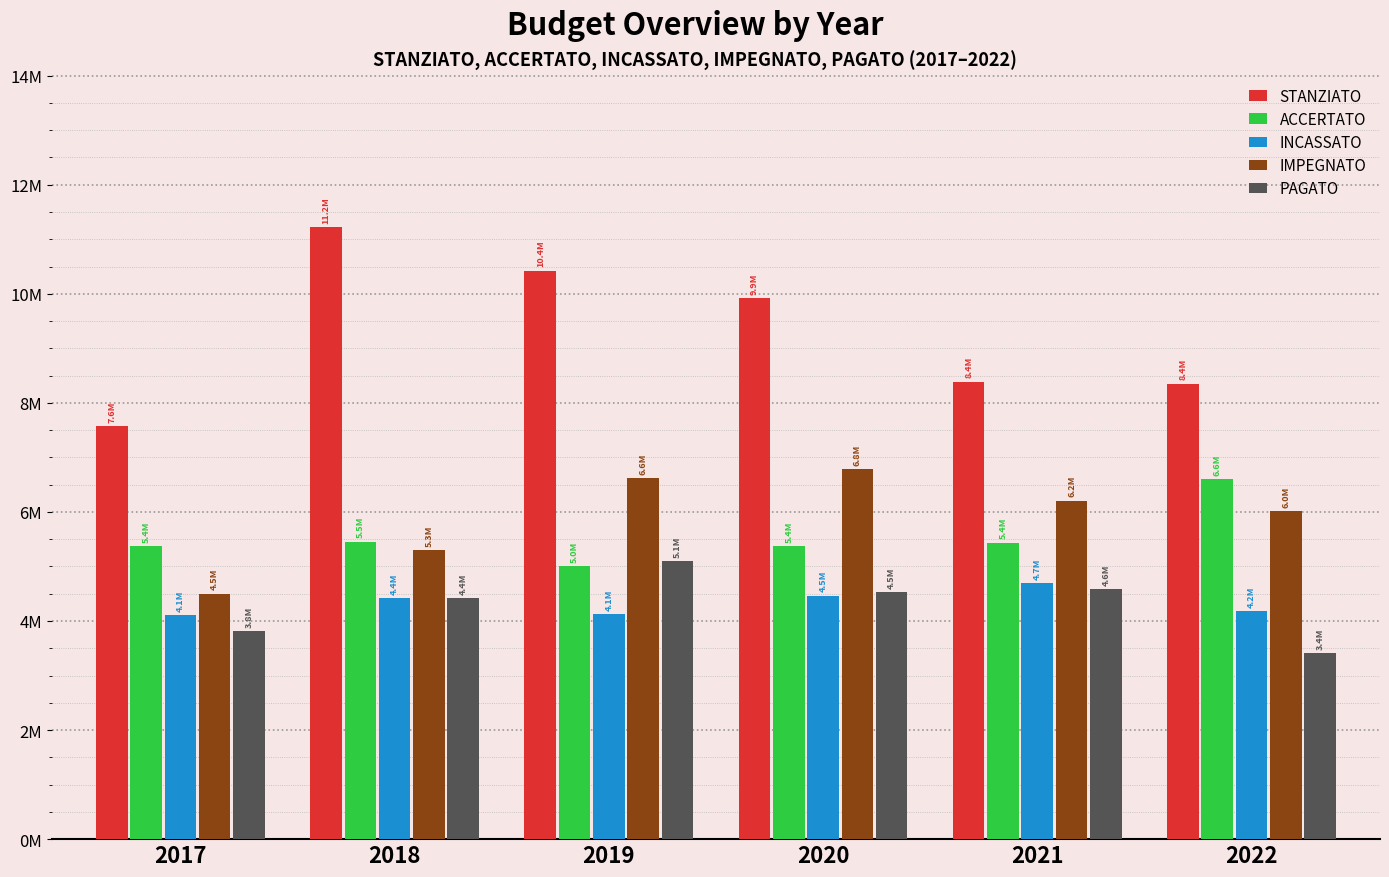

Are the bars horizontal?

No